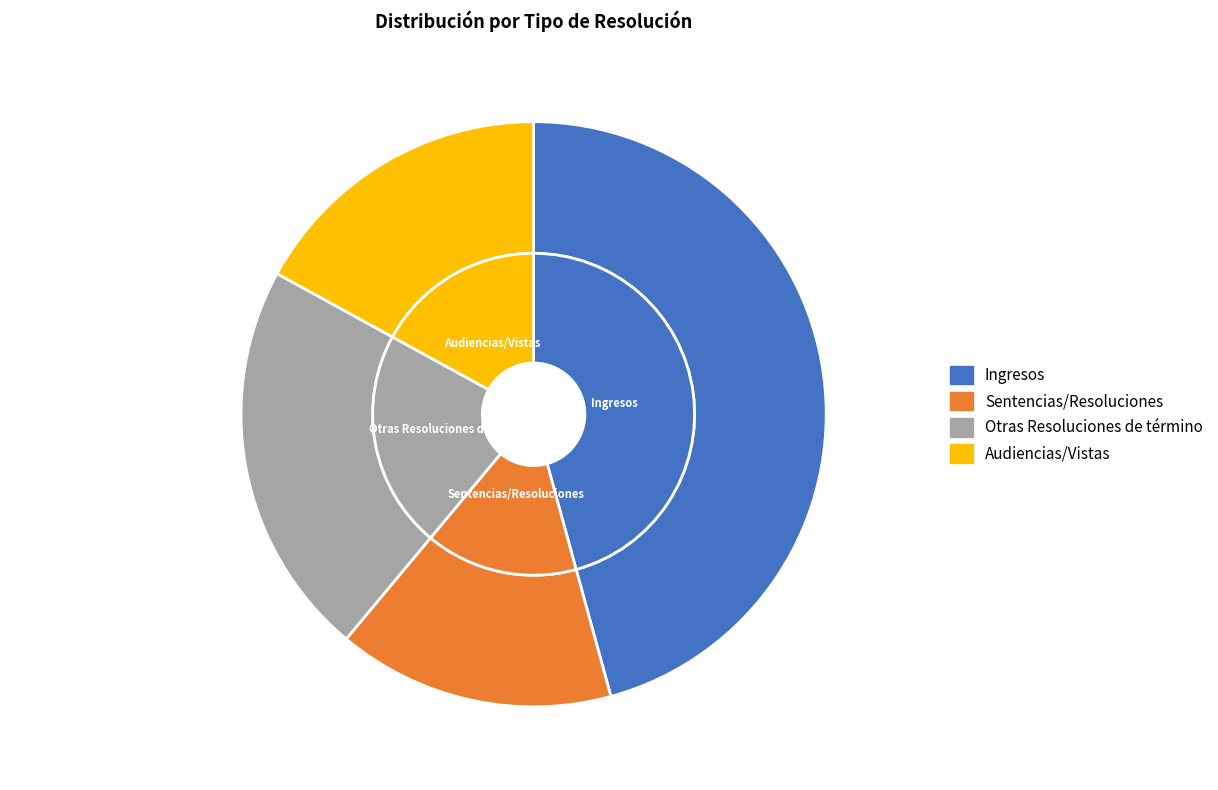

To the nearest percent, what portion does Sentencias/Resoluciones represent?

15%